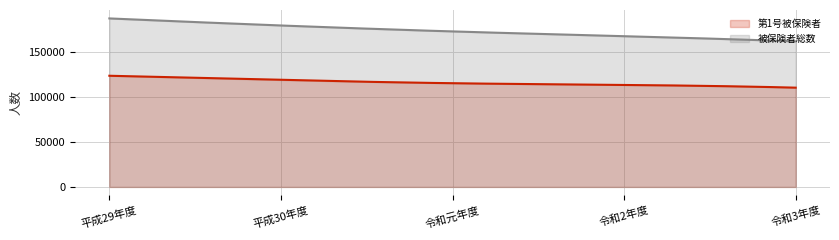

List the series in order of their peak value, lowest first.

第1号被保険者, 被保険者総数